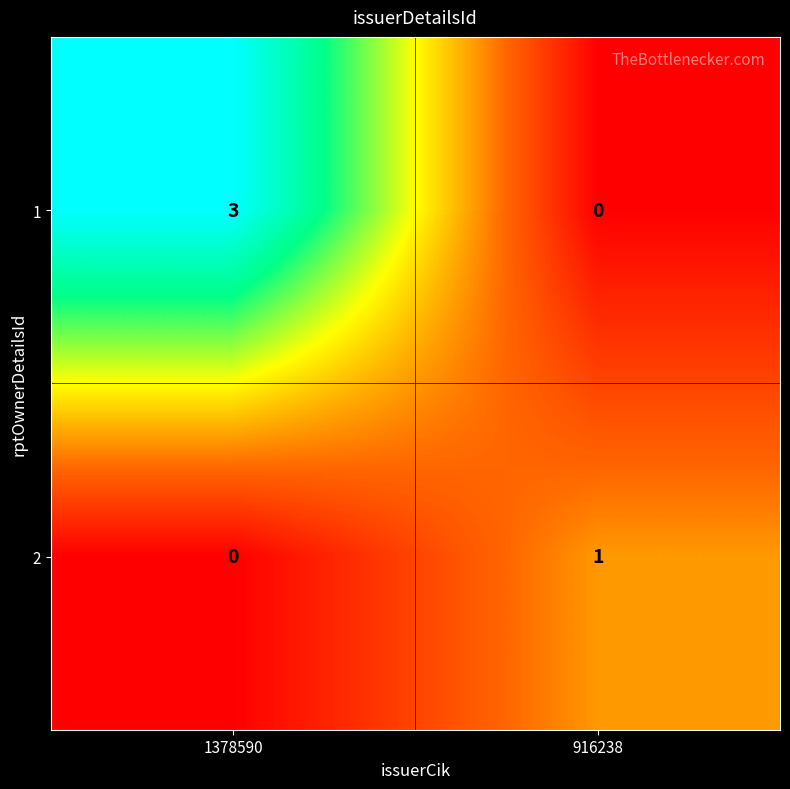

Which series changed the most between 1378590 and 916238?

1